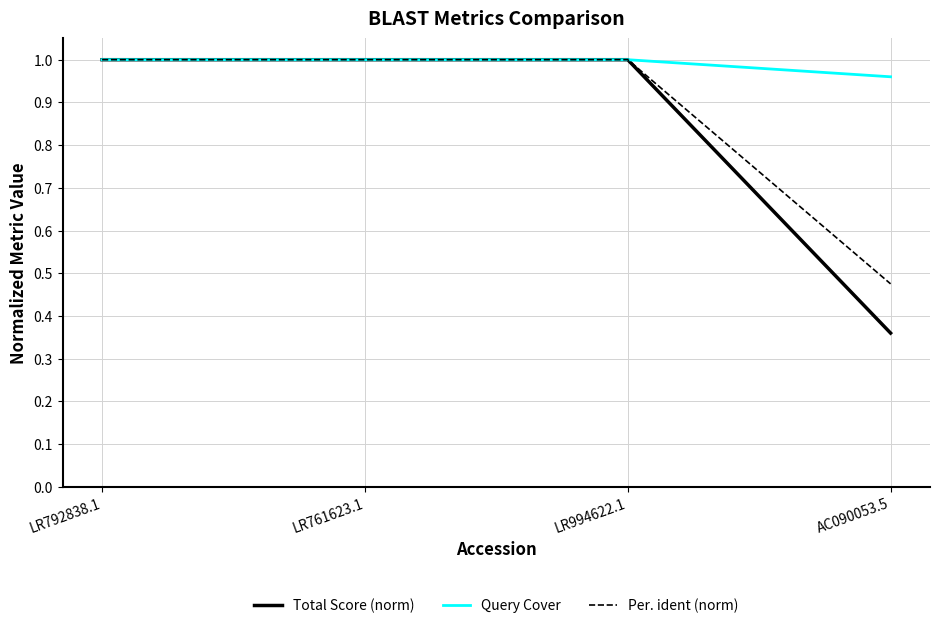

The value of Total Score (norm) at LR792838.1 is 1.0. True or false?

True